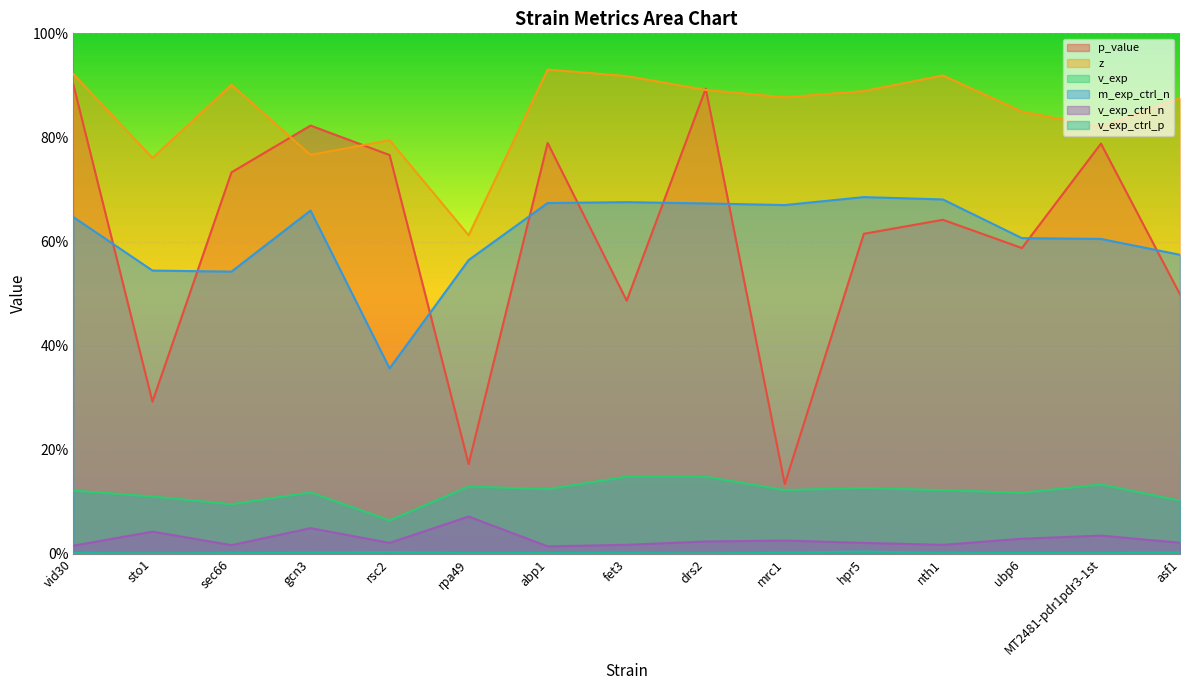

True or false: p_value has more than 0 points higher than both neighbors.

True